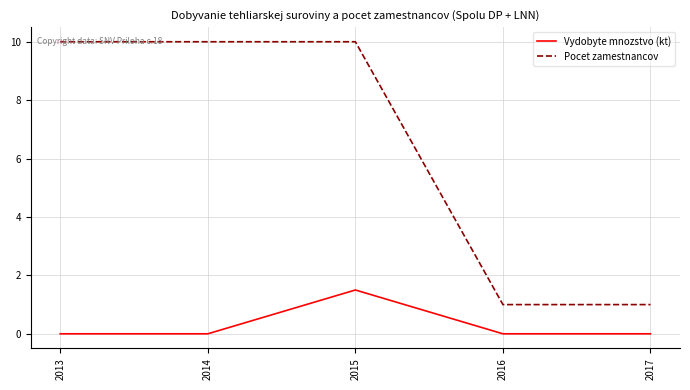

At 2015, list the series in order from smallest to largest.

Vydobyte mnozstvo (kt), Pocet zamestnancov